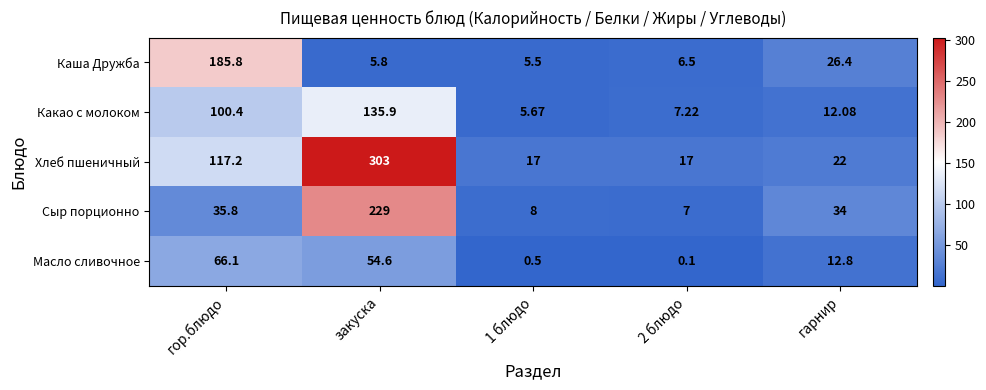

Where does the Каша Дружба series first go above 6?

гор.блюдо